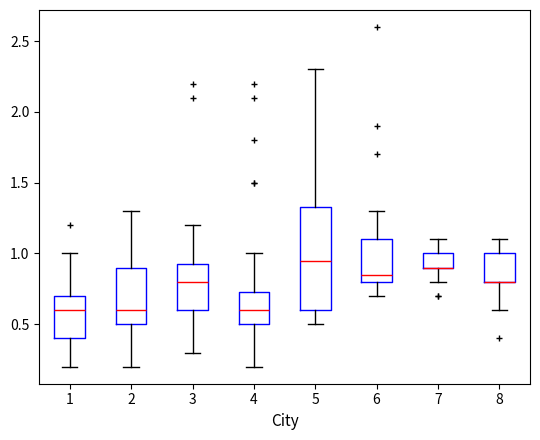

Reading left to right, transcribe this box plot: for each box, give where its median line is, the range the box spans, and where its two whiskers end, as read against the y-axis. The values are not printed on the chart, so give them approximately, as read against the axis.

1: median 0.60, box 0.40 to 0.70, whiskers 0.20 to 1.00
2: median 0.60, box 0.50 to 0.90, whiskers 0.20 to 1.30
3: median 0.80, box 0.60 to 0.95, whiskers 0.30 to 1.20
4: median 0.60, box 0.50 to 0.75, whiskers 0.20 to 1.00
5: median 0.95, box 0.60 to 1.35, whiskers 0.50 to 2.30
6: median 0.85, box 0.80 to 1.10, whiskers 0.70 to 1.30
7: median 0.90 (drawn on the box's lower edge), box 0.90 to 1.00, whiskers 0.80 to 1.10
8: median 0.80 (drawn on the box's lower edge), box 0.80 to 1.00, whiskers 0.60 to 1.10